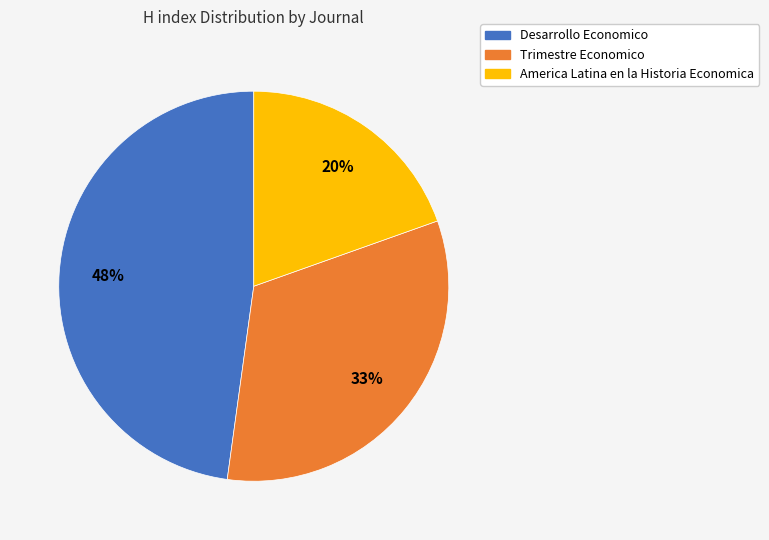

The America Latina en la Historia Economica slice represents 8% of the pie. True or false?

False